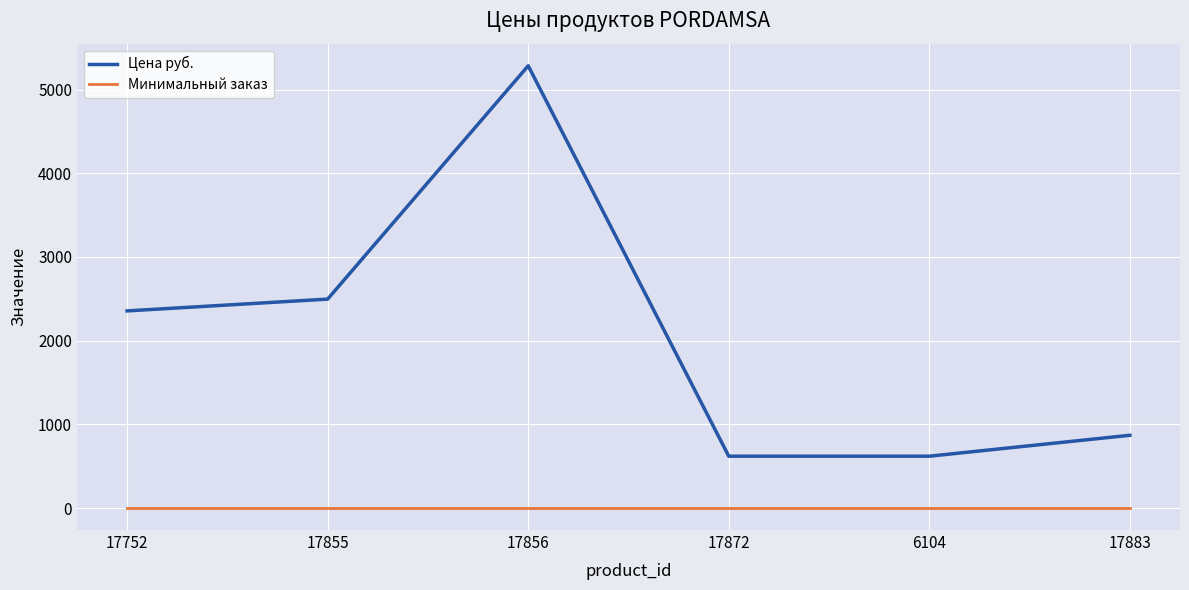

What is the maximum value for Цена руб.?

5284